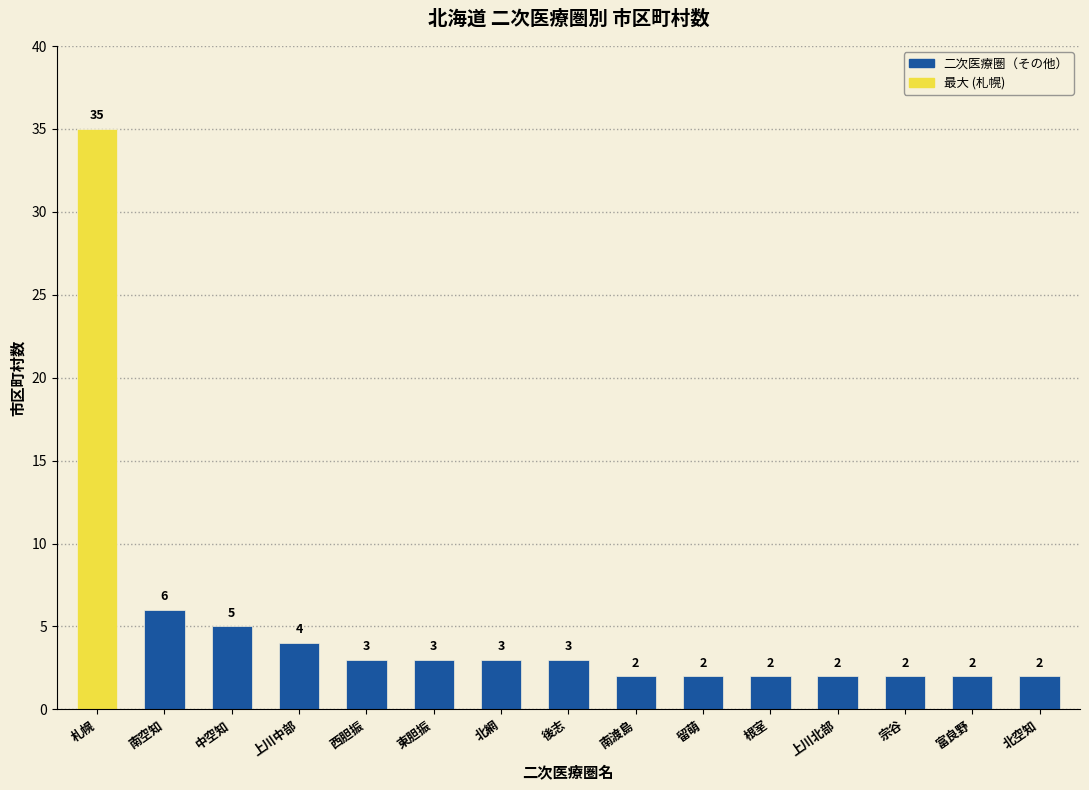

Where is the data nearest to the value 18?

南空知